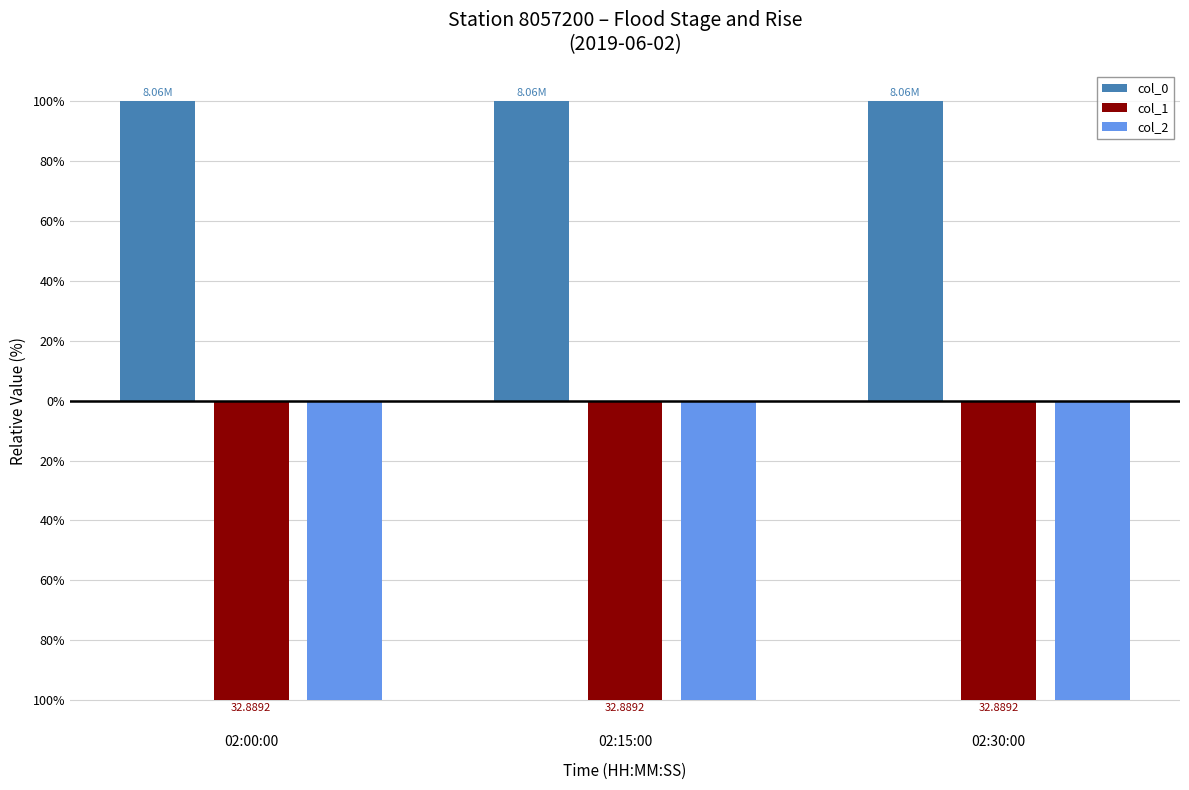

Which label corresponds to the smallest value in the chart?

02:00:00